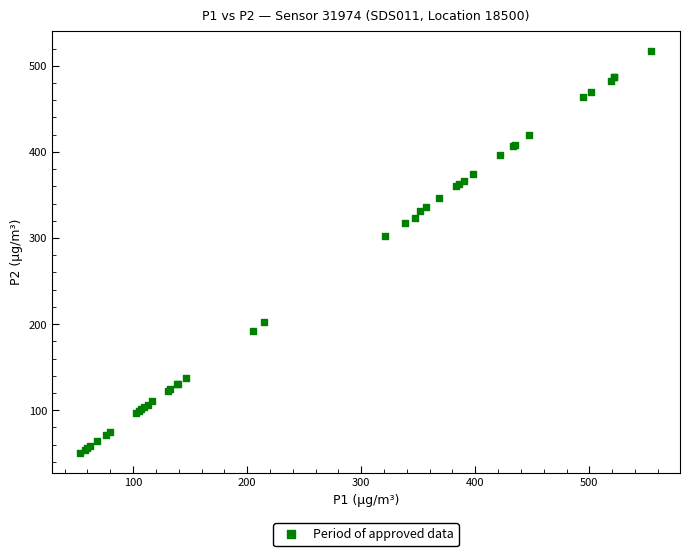

What Y value in the scatter plot is closest to 284?

302.8